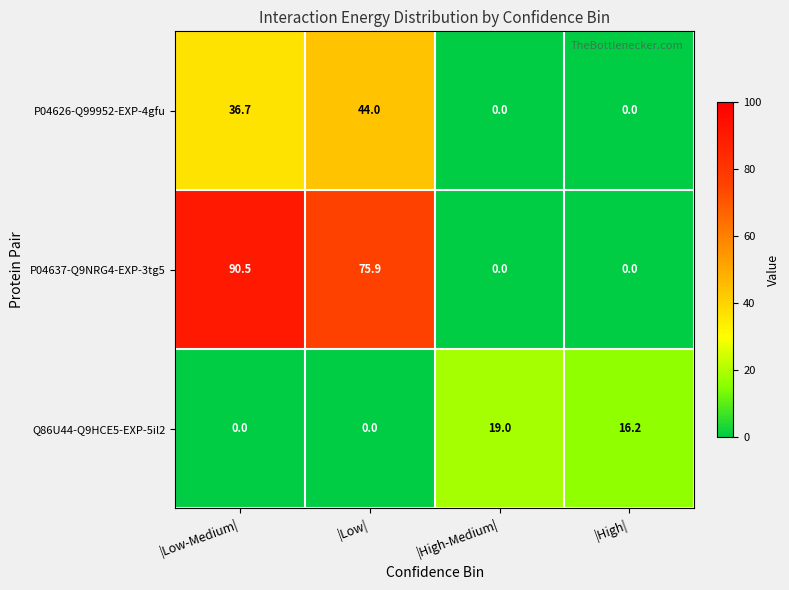

What is the average value of the Q86U44-Q9HCE5-EXP-5il2 series?

8.8